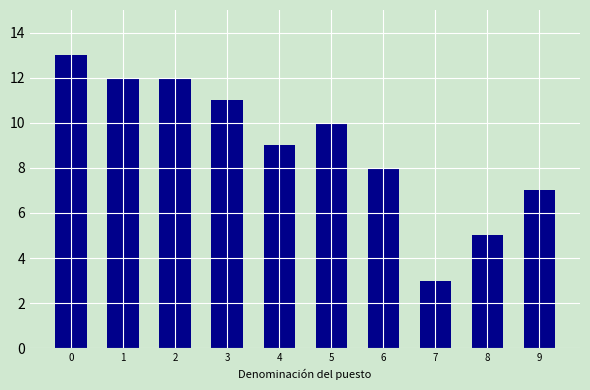

What is the difference between the second highest and minimum values?

9